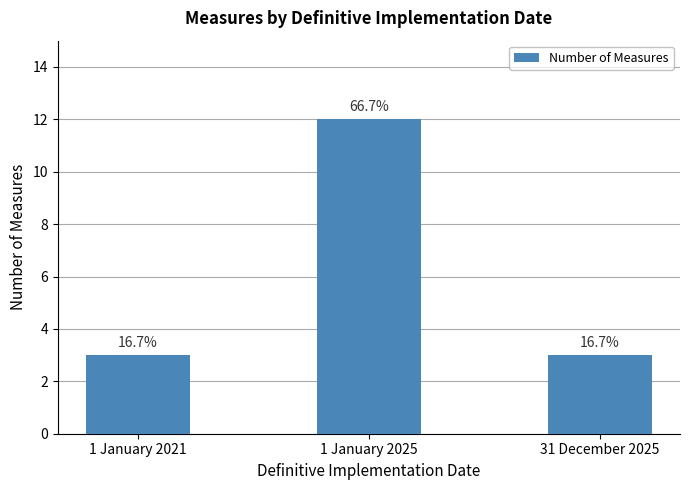

Does the chart contain any negative values?

No